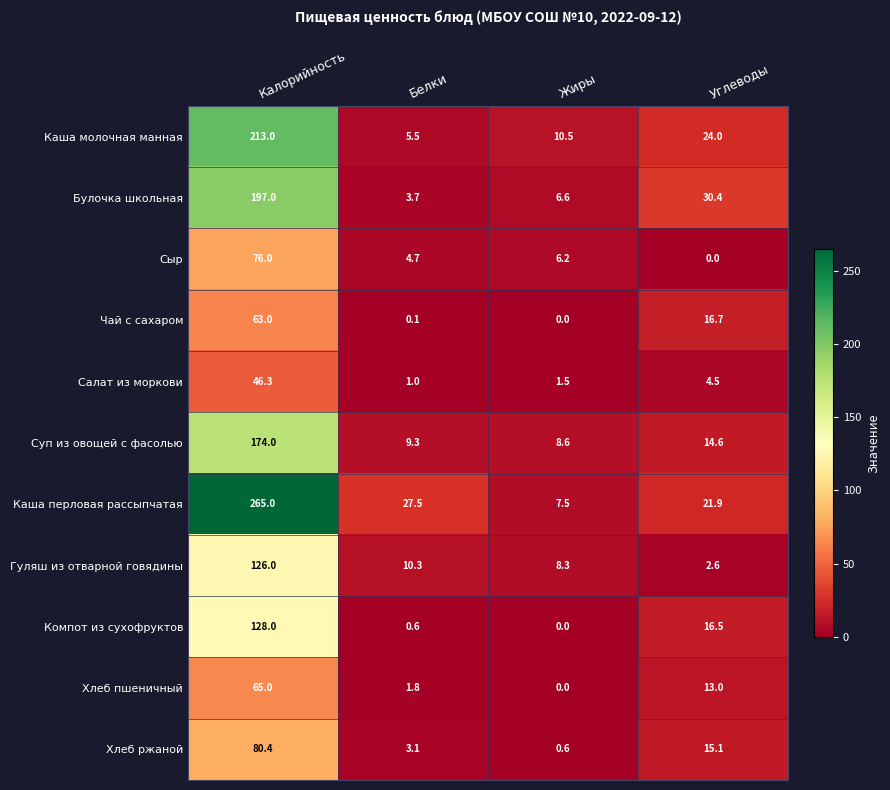

Count the number of categories in the chart.

4